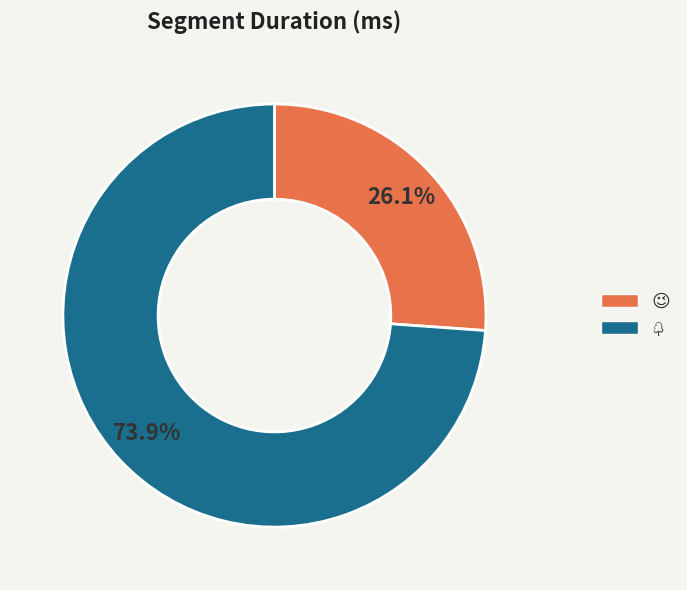

The 🌳 slice represents 74% of the pie. True or false?

True